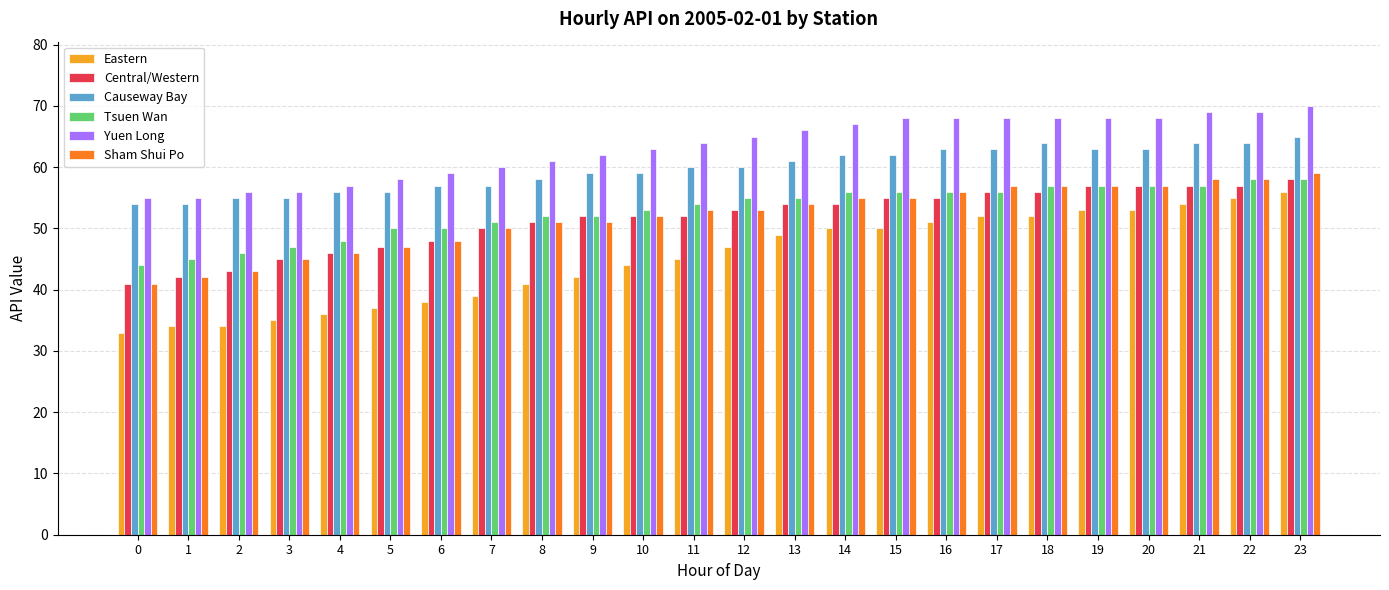

What is the sum of all Central/Western values?

1238